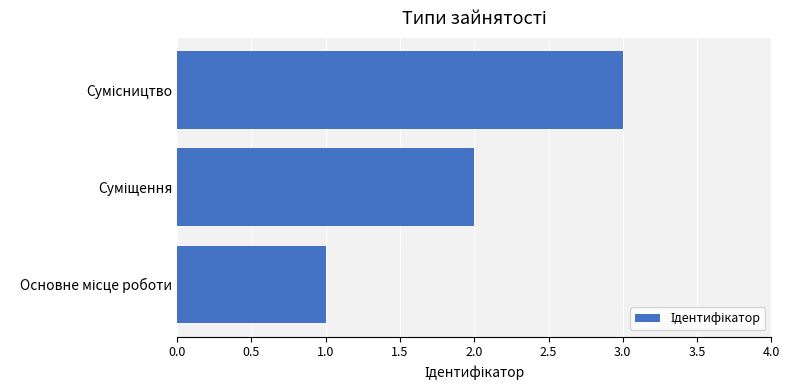

What is the sum of all values?

6